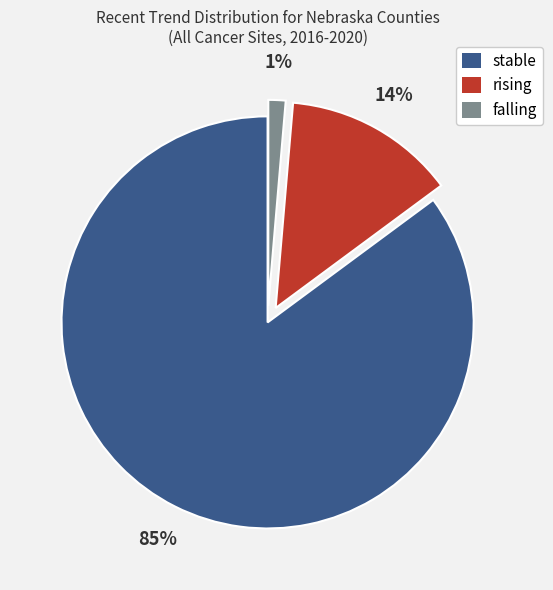

Between stable and falling, which is larger?

stable